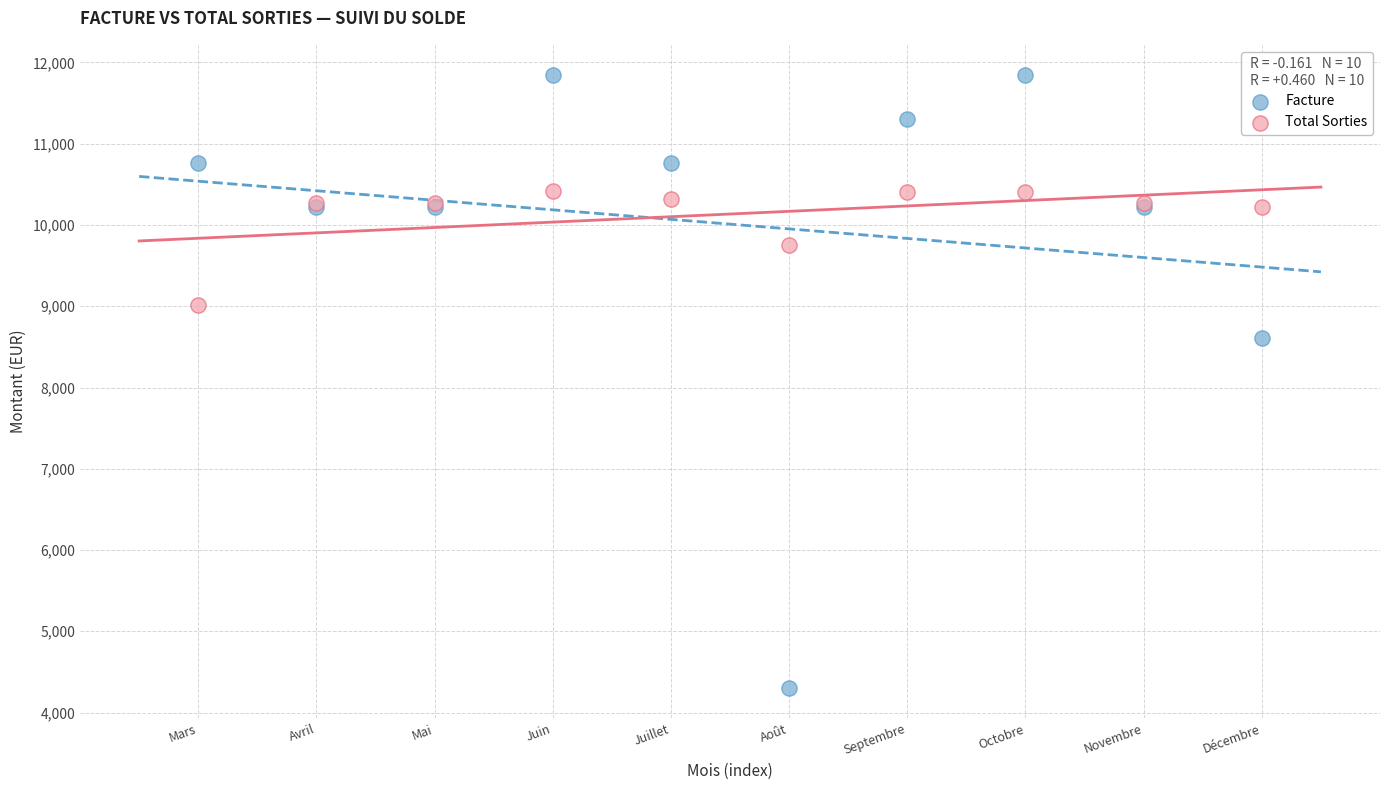

Which series contains the highest Y value?

Facture